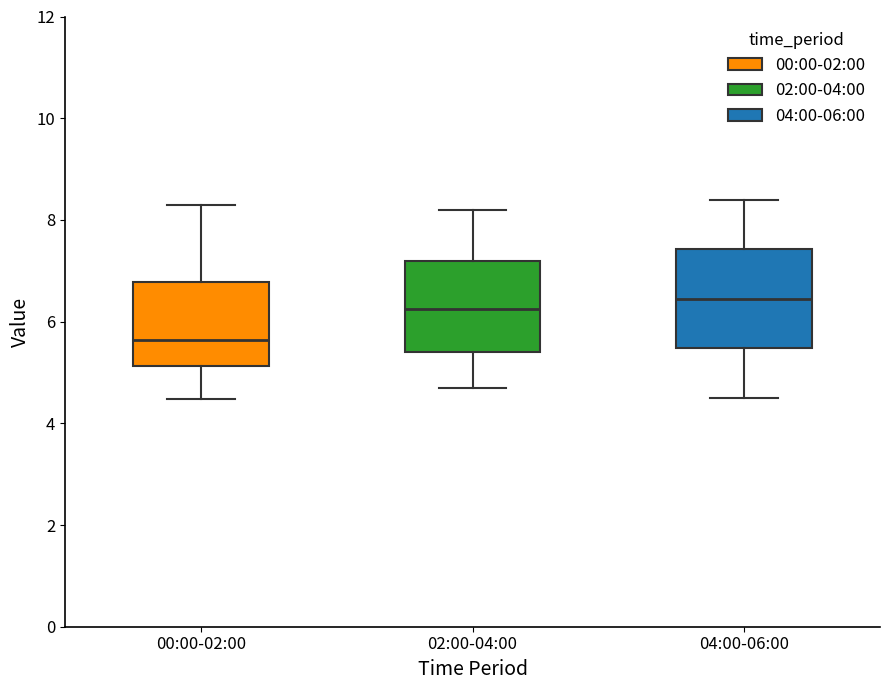

Where does the median line of the box for 04:00-06:00 sit on the y-axis? The values are not printed on the chart, so give them approximately, as read against the axis.

6.4